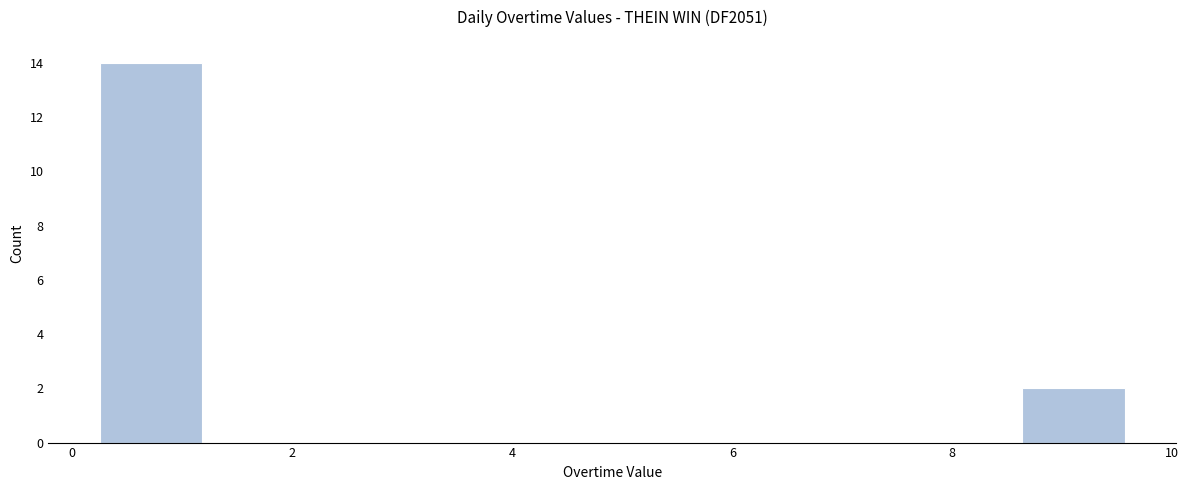

How tall is the bar that spans 8.6 to 9.6 on the x-axis? Neither the bar edges nor the heights are printed on the chart, so give them approximately, as read against the axes.

2